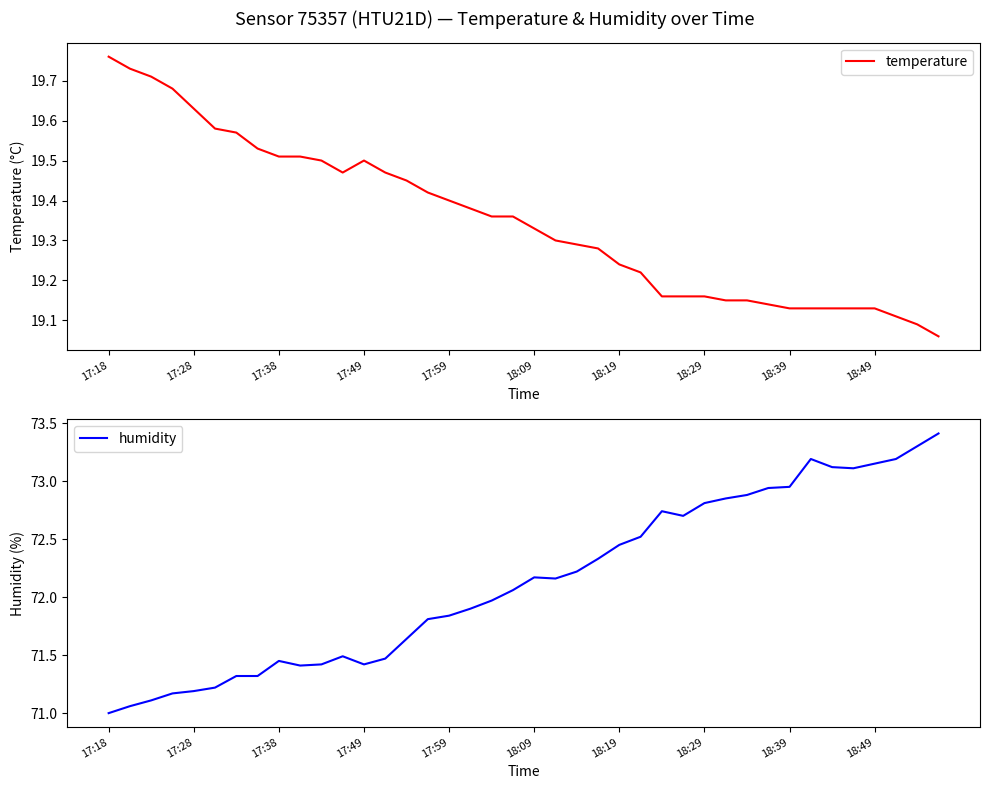

Reading right to left, what are all the values shown in this chart?

temperature: 19.1	19.1	19.1	19.1	19.1	19.1	19.1	19.1	19.1	19.1	19.1	19.2	19.2	19.2	19.2	19.2	19.3	19.3	19.3	19.3	19.4	19.4	19.4	19.4	19.4	19.4	19.5	19.5	19.5	19.5	19.5	19.5	19.5	19.6	19.6	19.6	19.7	19.7	19.7	19.8
humidity: 73.4	73.3	73.2	73.2	73.1	73.1	73.2	73.0	72.9	72.9	72.8	72.8	72.7	72.7	72.5	72.5	72.3	72.2	72.2	72.2	72.1	72.0	71.9	71.8	71.8	71.6	71.5	71.4	71.5	71.4	71.4	71.5	71.3	71.3	71.2	71.2	71.2	71.1	71.1	71.0